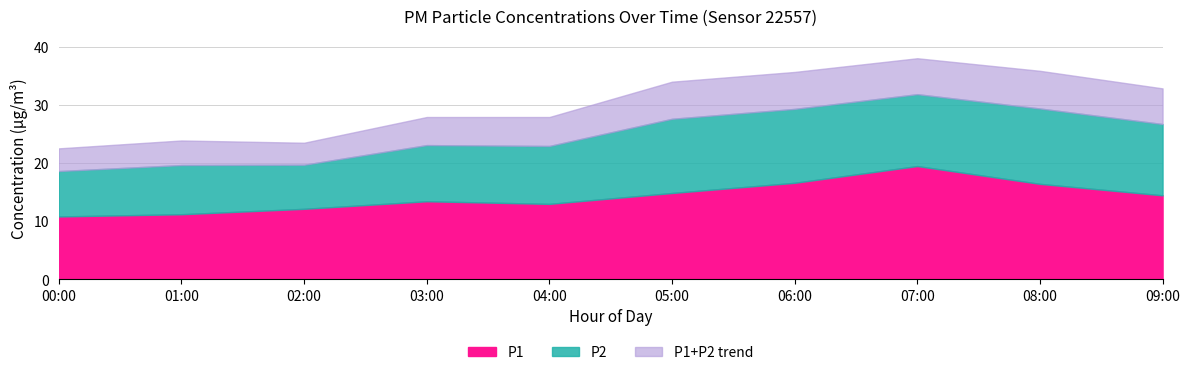

What position from the right is 01:00?

9